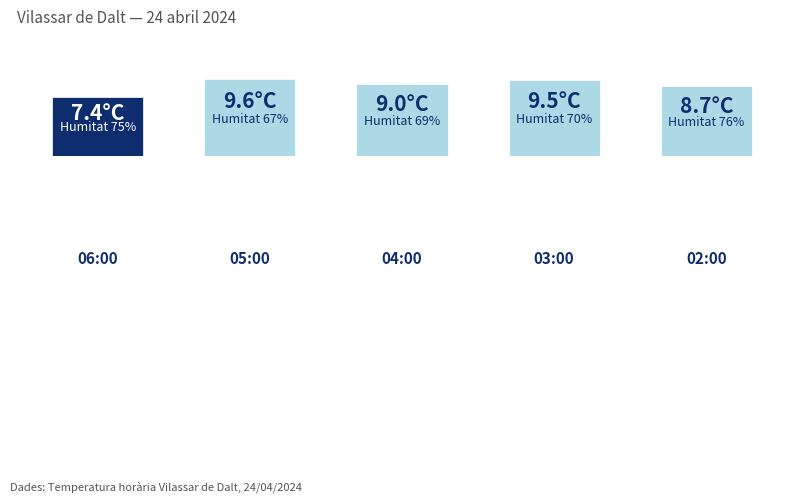

Does the chart contain any negative values?

No